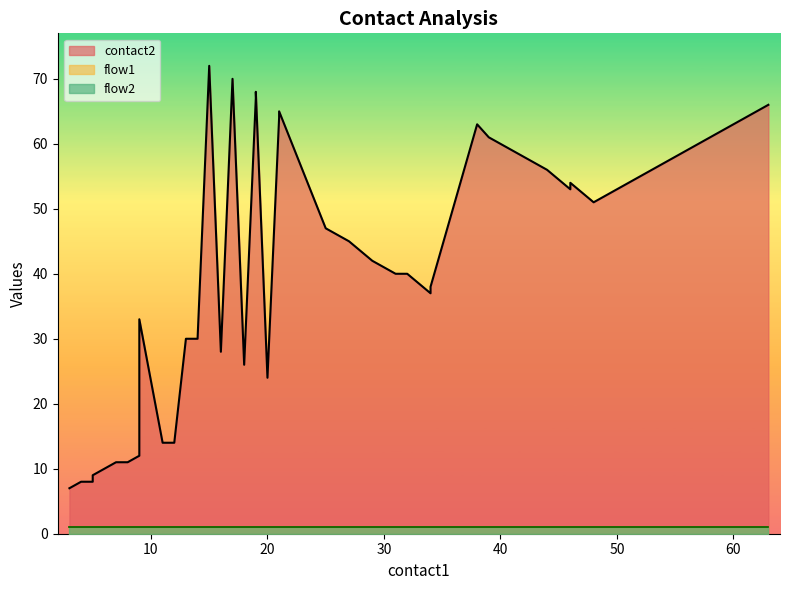

Between 44 and 63, which series saw the biggest shift?

contact2